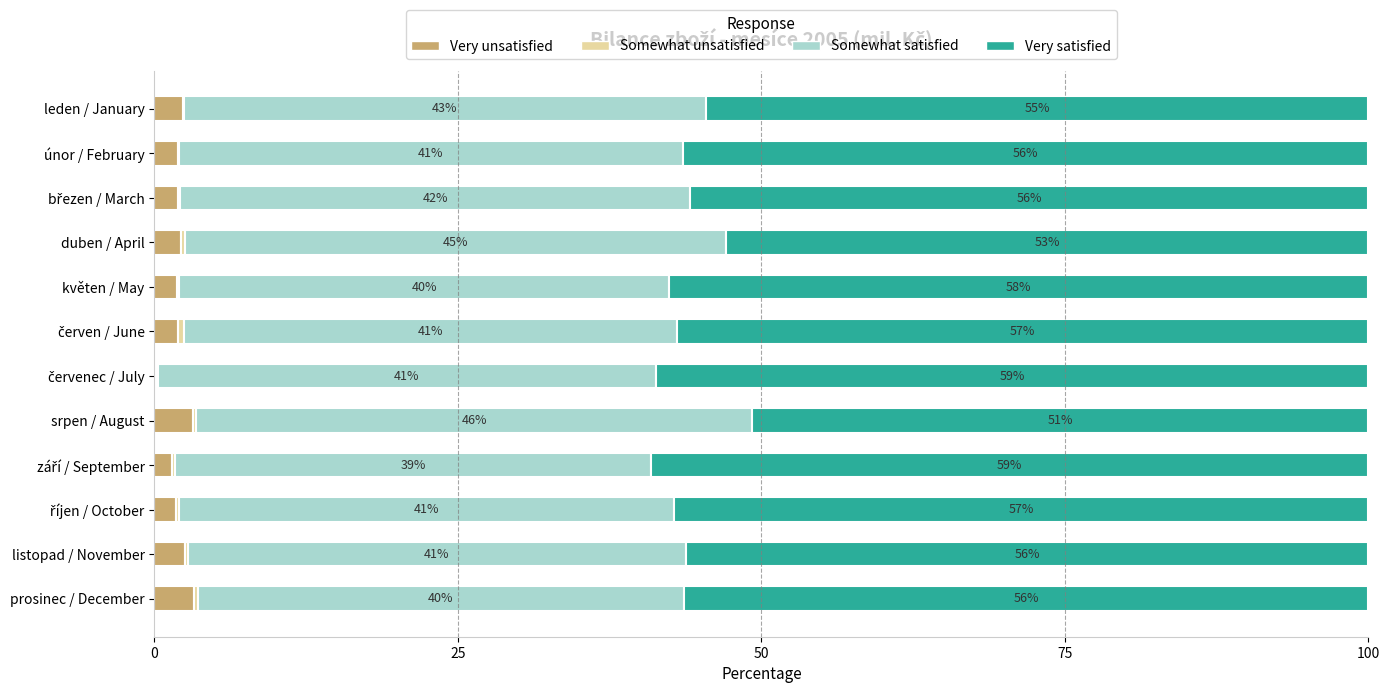

What is the highest value of the Very unsatisfied series?

3.3